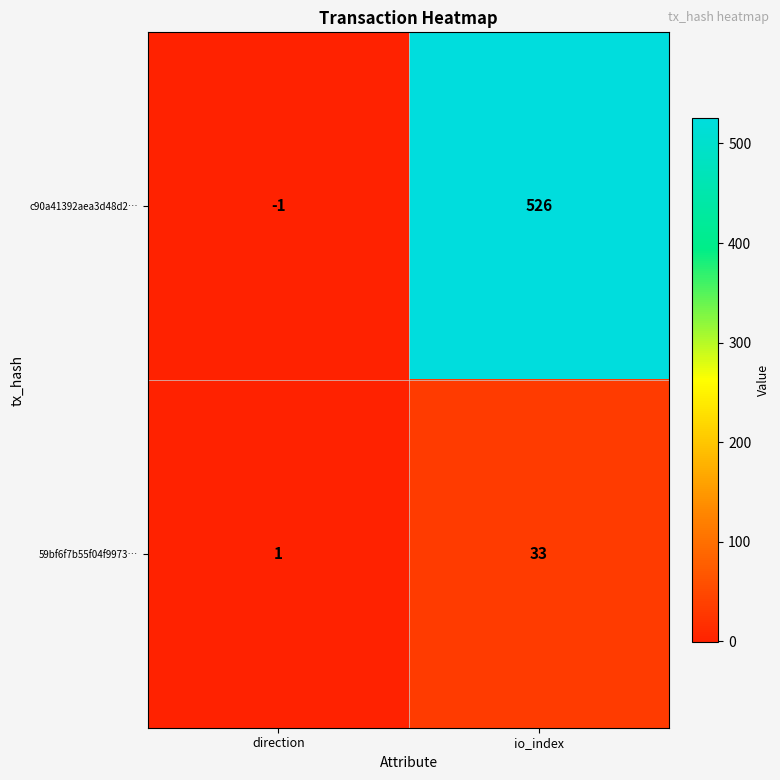

What is the approximate value of c90a41392aea3d48d2… at io_index?

526